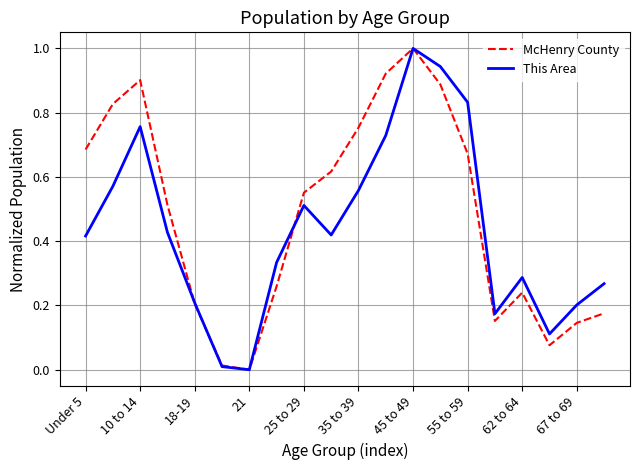

What is the highest value of the McHenry County series?

1.0